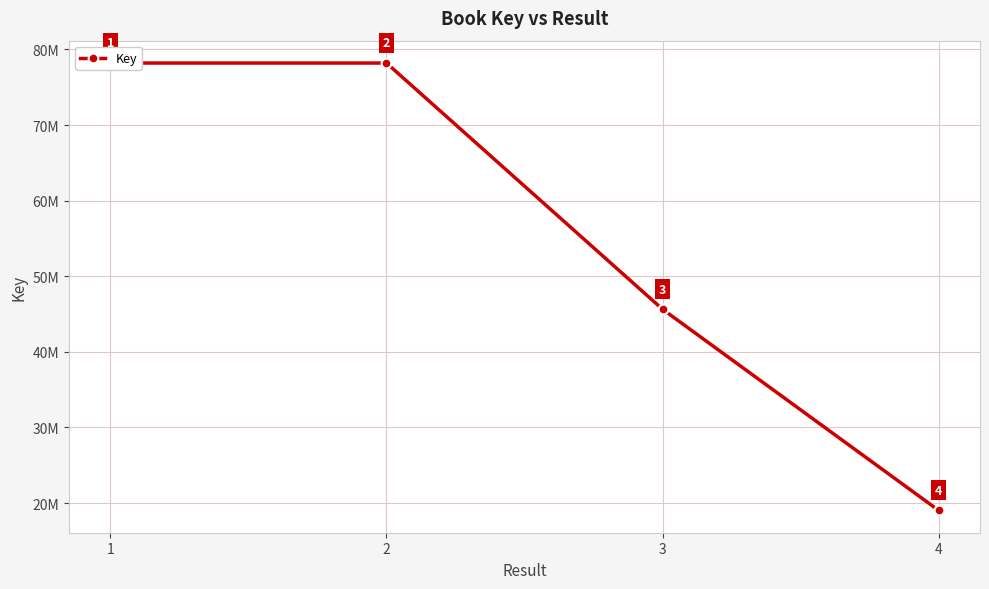

Which has a higher value, 2 or 4?

2